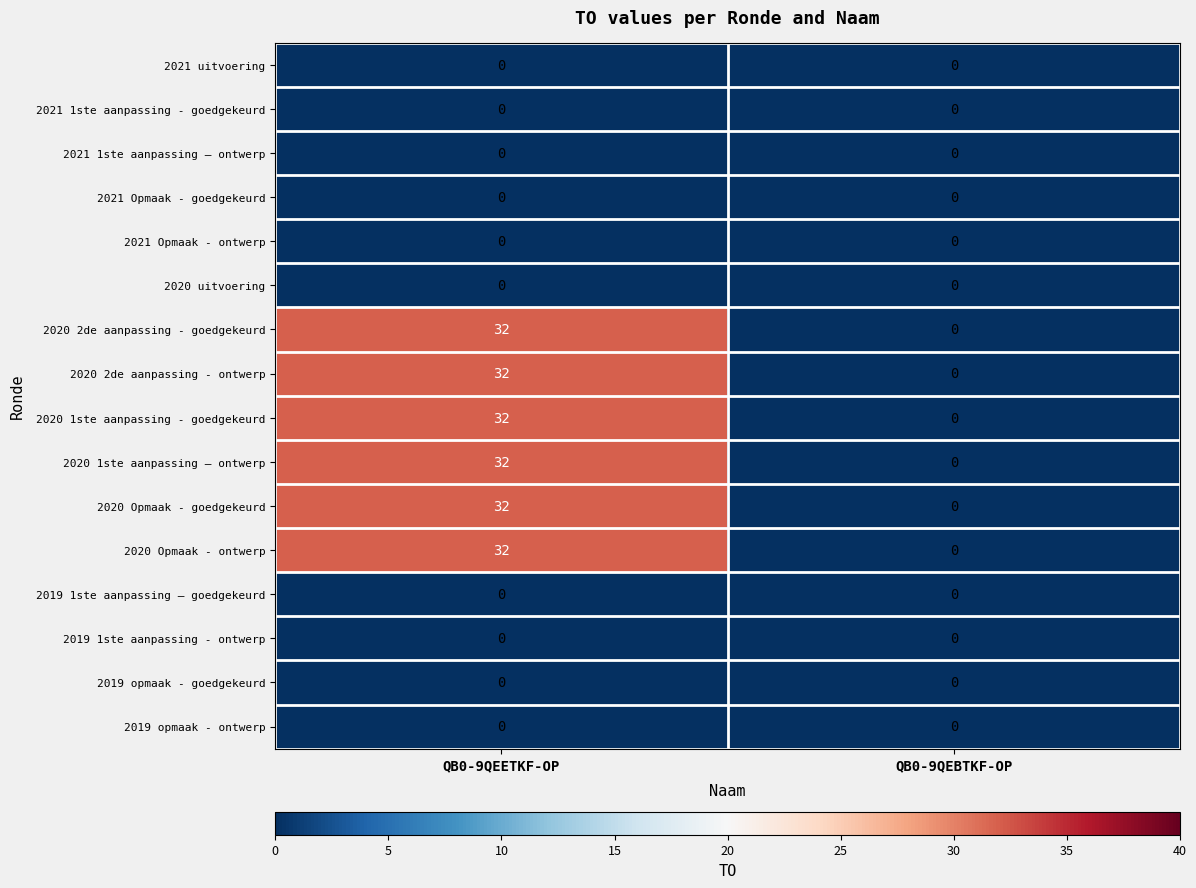

What is the difference between the highest and lowest values at QB0-9QEETKF-OP?

32